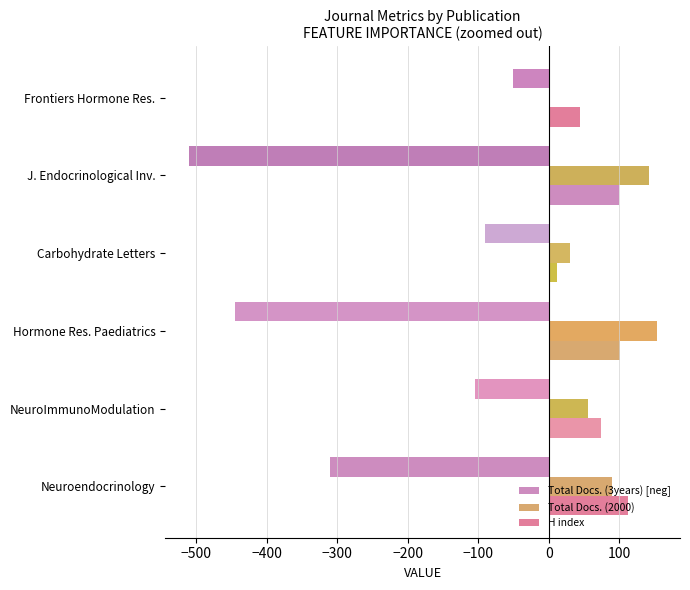

How many values in the Total Docs. (3years) [neg] series exceed -105?

2